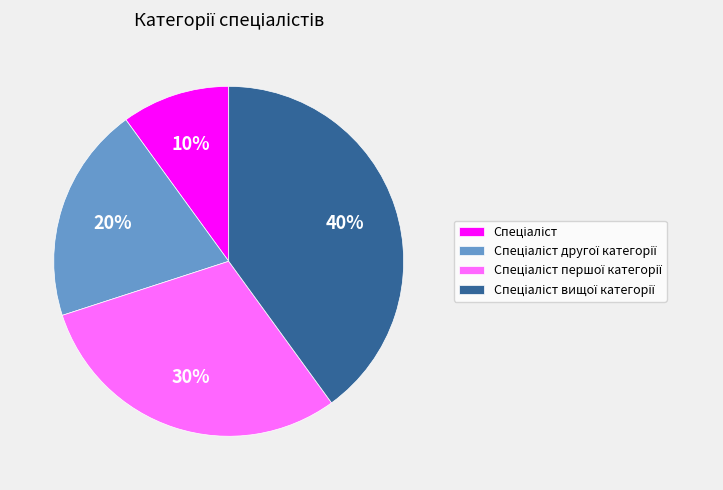

Does any single category account for the majority?

No